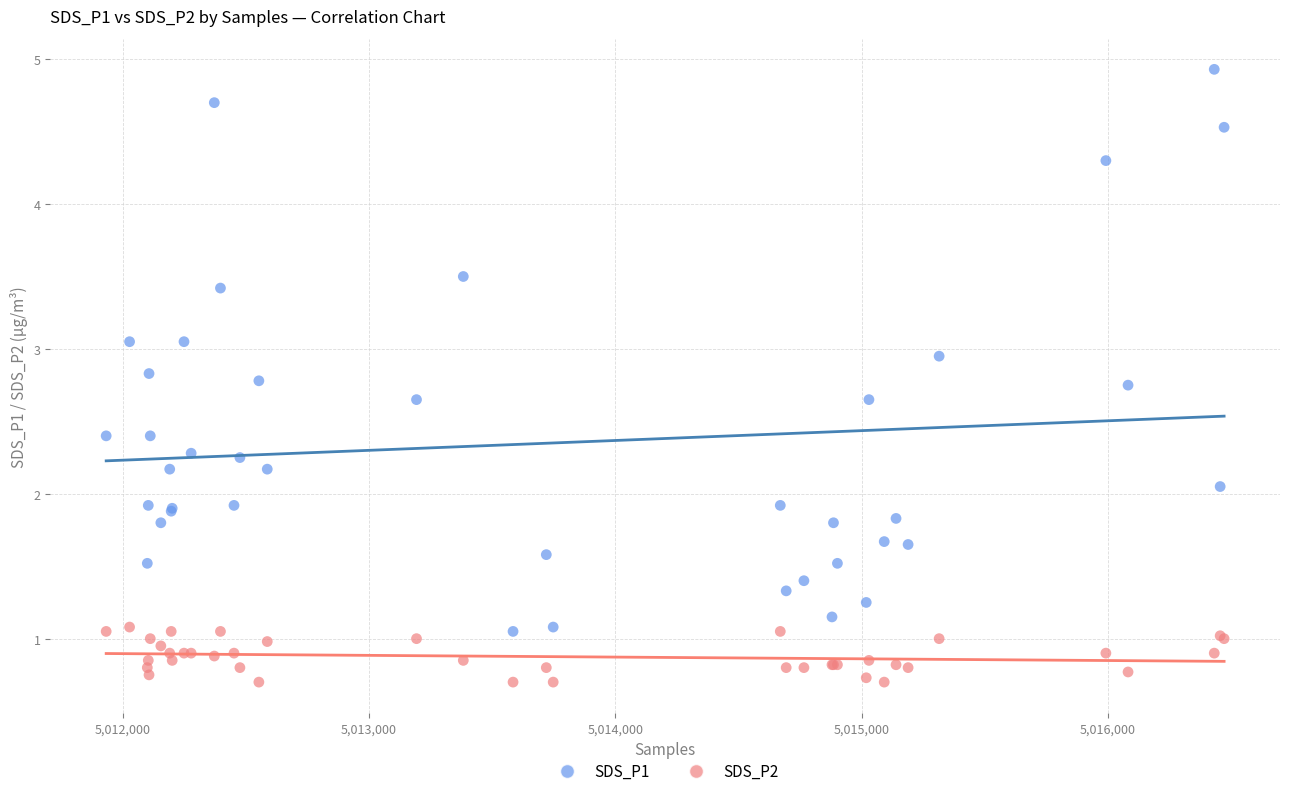

Which series contains the lowest Y value?

SDS_P2